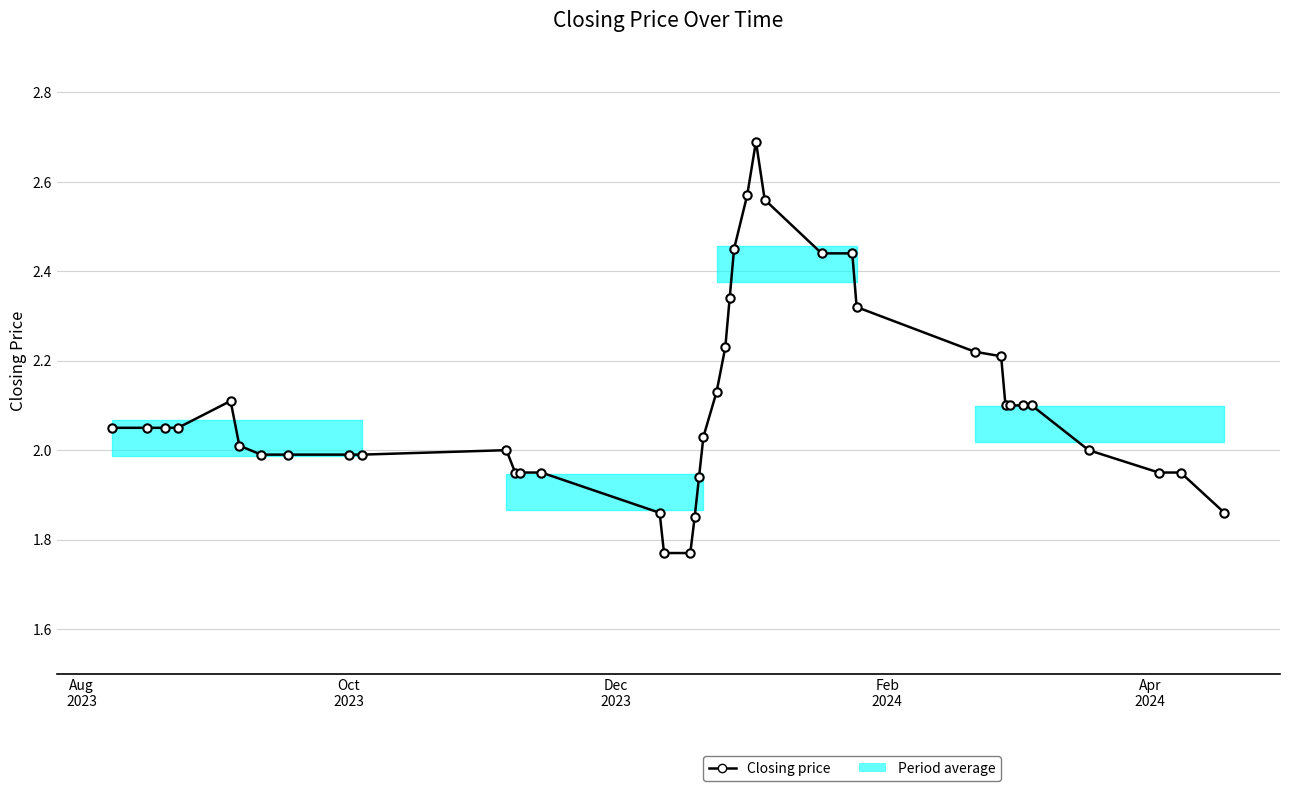

What is the difference between the maximum and minimum values?

0.9